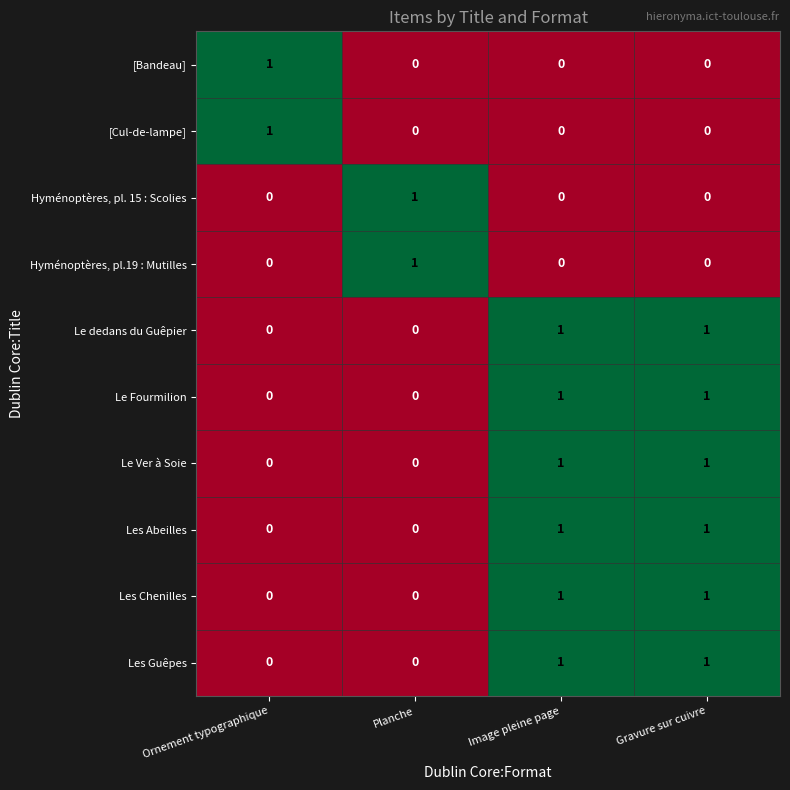

How many values in the Hyménoptères, pl.19 : Mutilles series exceed 0?

1